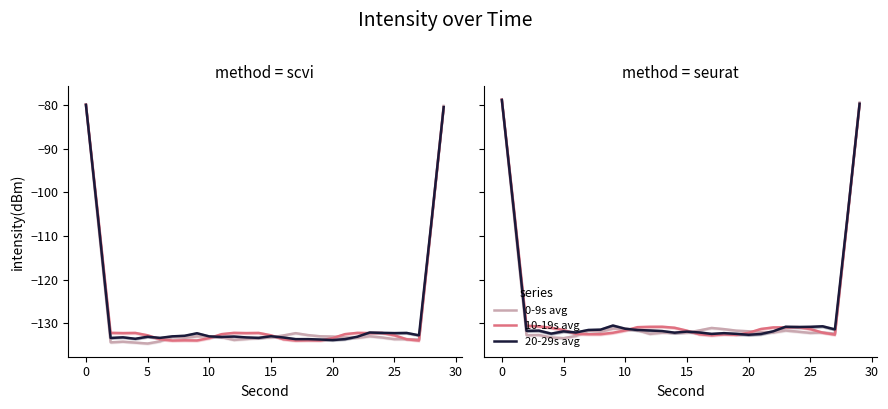

What is the approximate value of 20-29s avg at 17?

-132.4